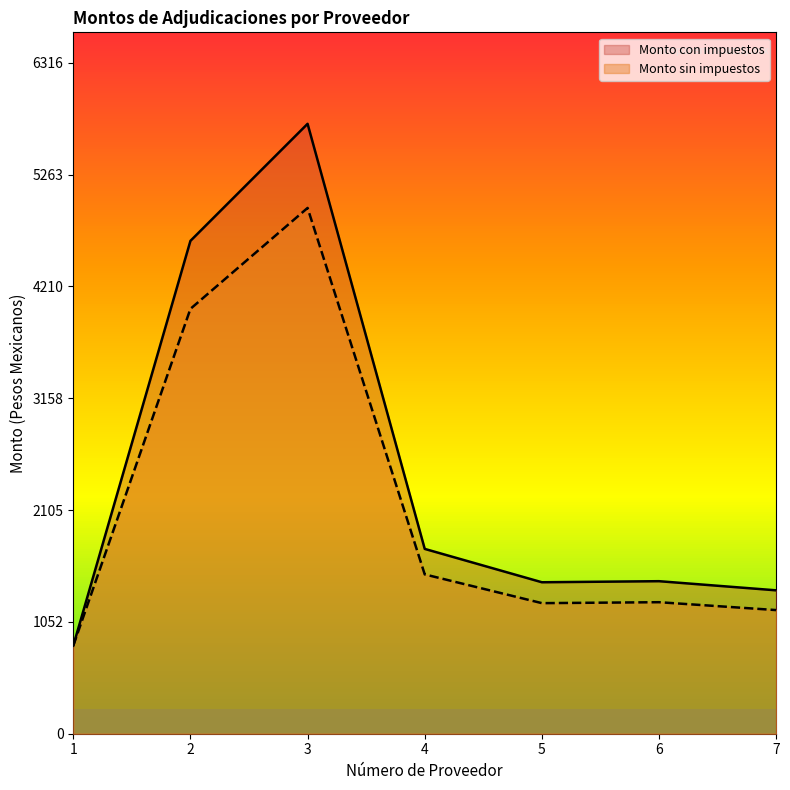

What is the value of the Monto sin impuestos point at the 2nd from the left?

4000.0